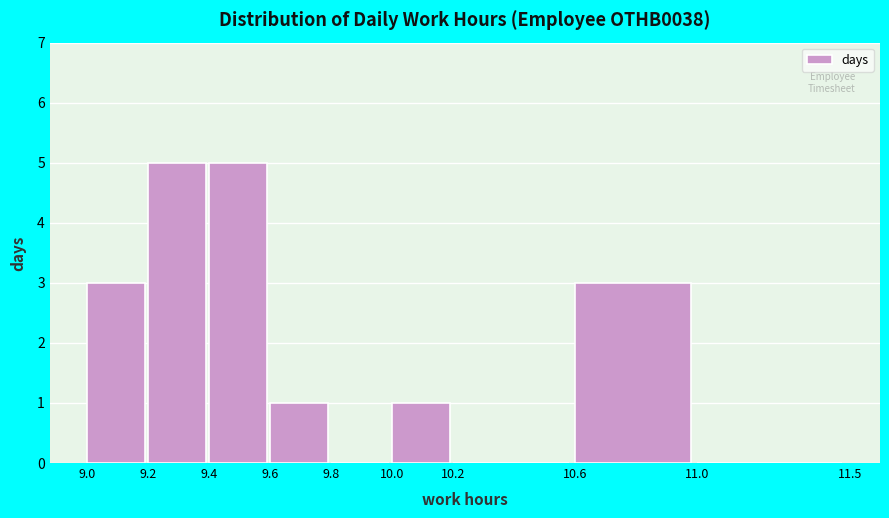

Reading left to right, list every bar in this chart as the range it spans on the x-axis followed by its height. The values are not printed on the chart, so give them approximately, as read against the axis.

9.0 to 9.2: 3
9.2 to 9.4: 5
9.4 to 9.6: 5
9.6 to 9.8: 1
9.8 to 10.0: 0
10.0 to 10.2: 1
10.2 to 10.6: 0
10.6 to 11.0: 3
11.0 to 11.5: 0